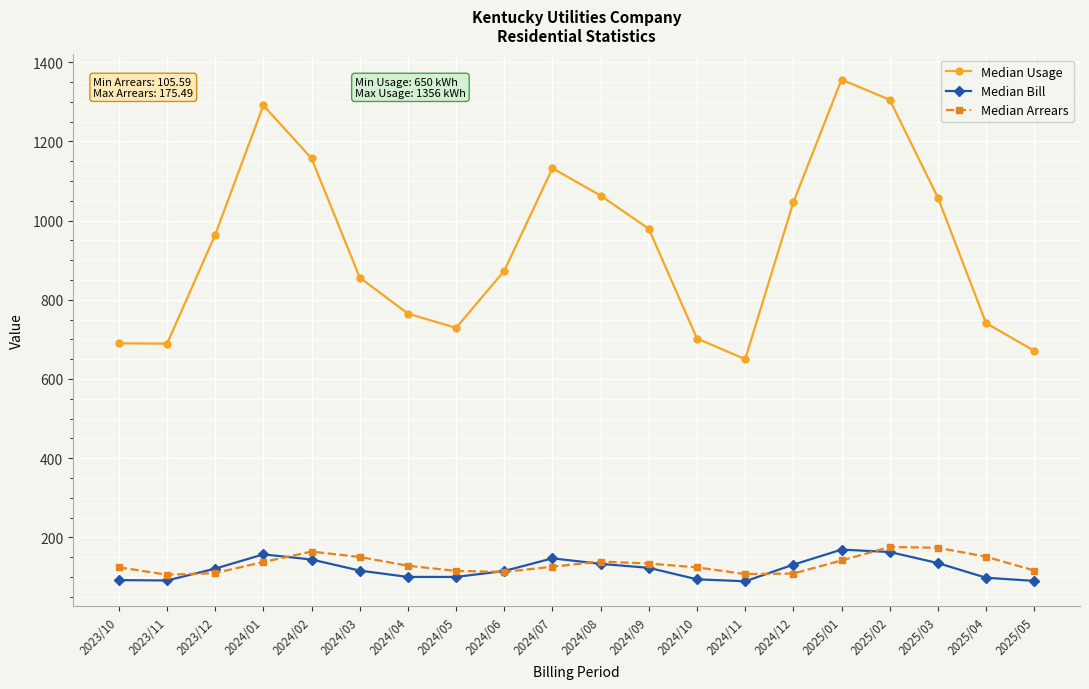

Which series has the widest spread of values?

Median Usage